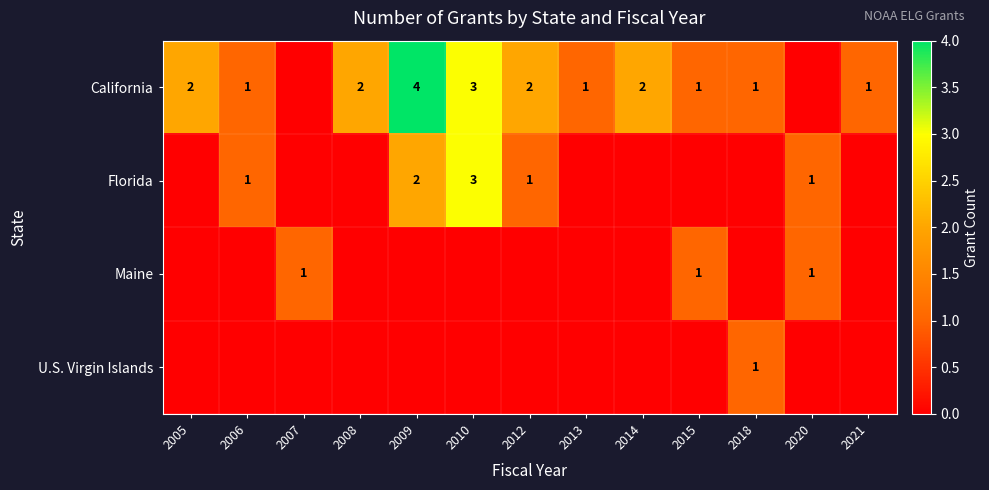

True or false: California has a value of 2 at 2009.

False